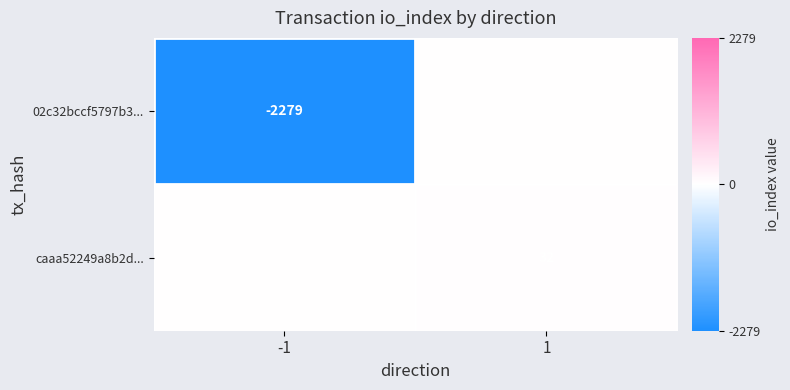

The value of 02c32bccf5797b3... at -1 is -2279. True or false?

True